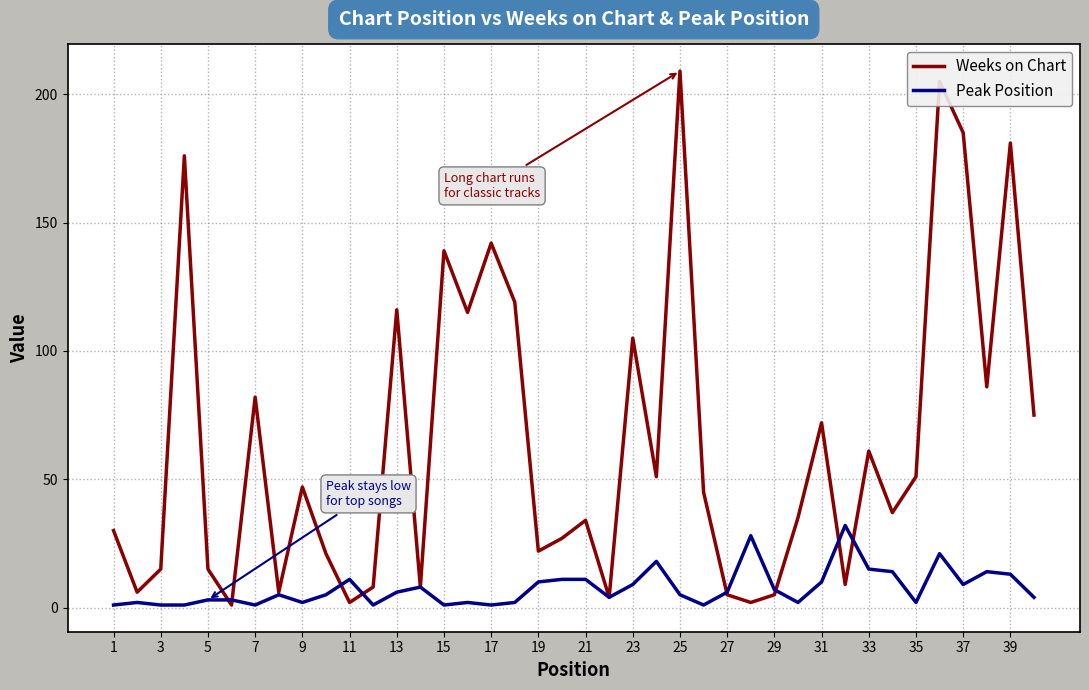

Which series has the largest range (max minus min)?

Weeks on Chart